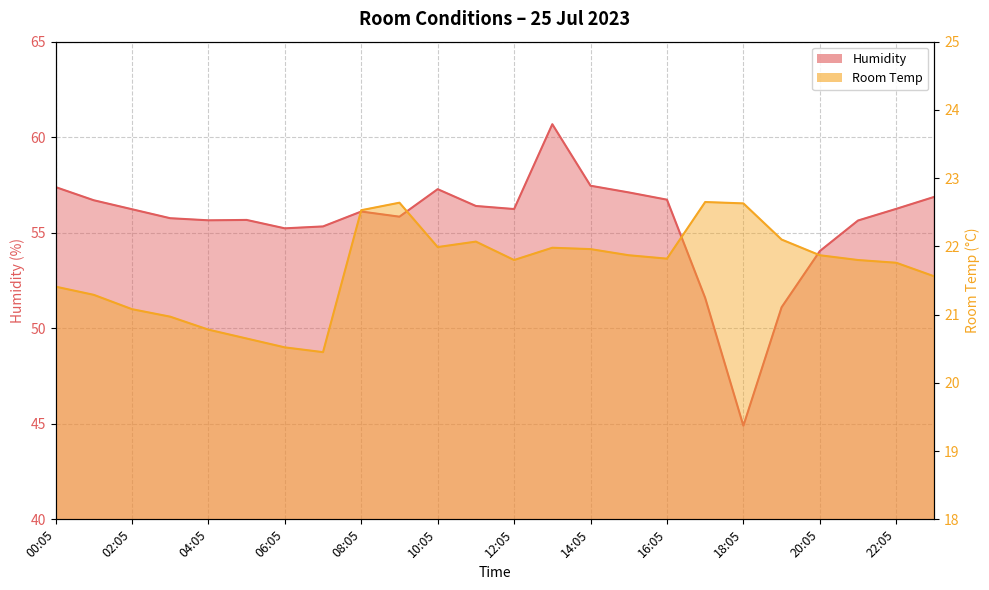

Which category has the lowest value in the Humidity series?

18:05